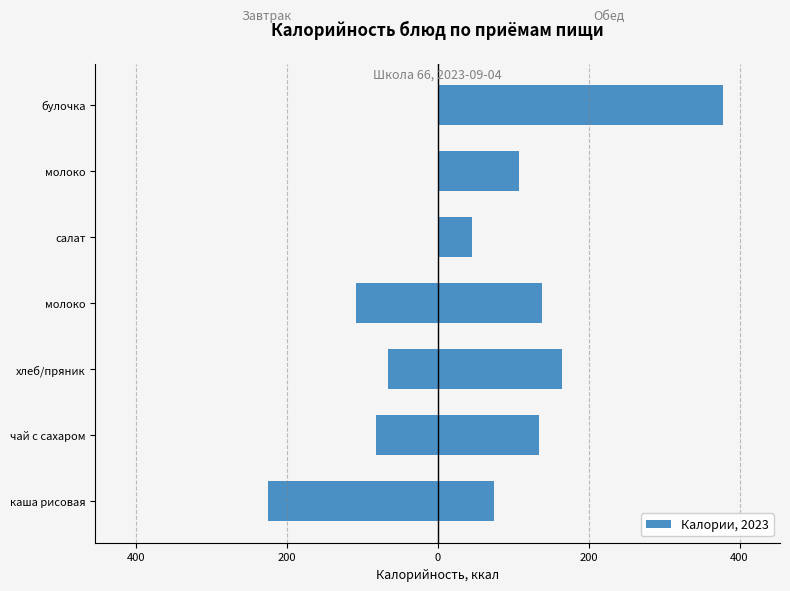

What is the sum of all Обед values?

1042